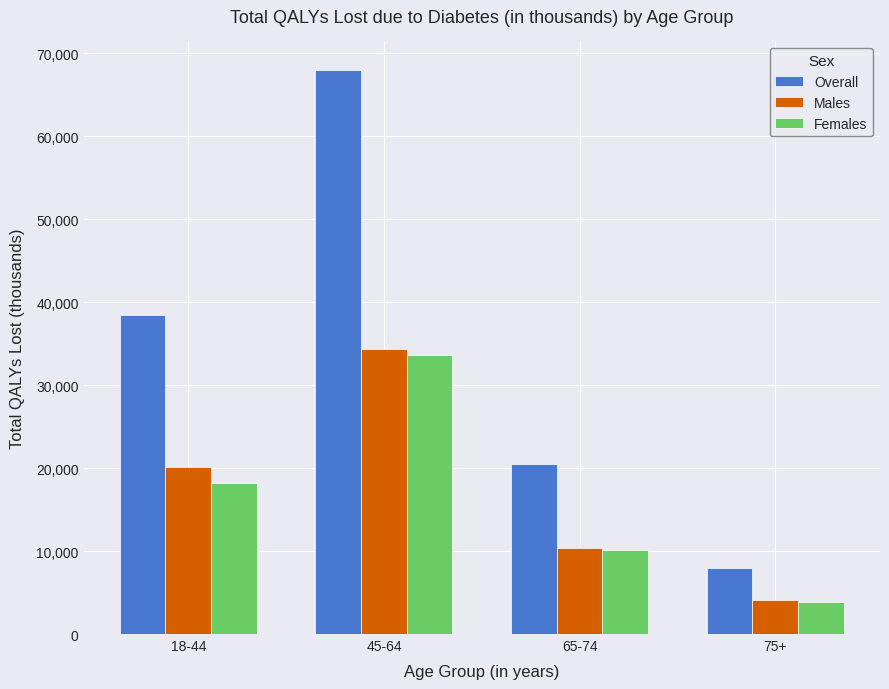

How many groups of bars are there?

4